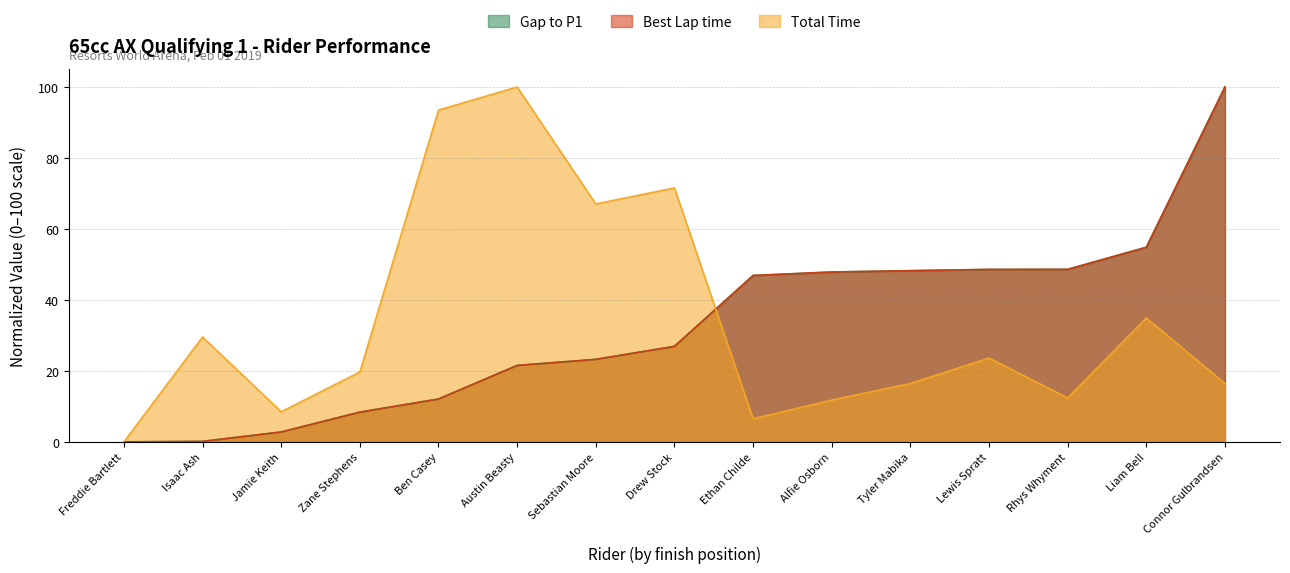

What is the label of the 13th point from the right?

Jamie Keith